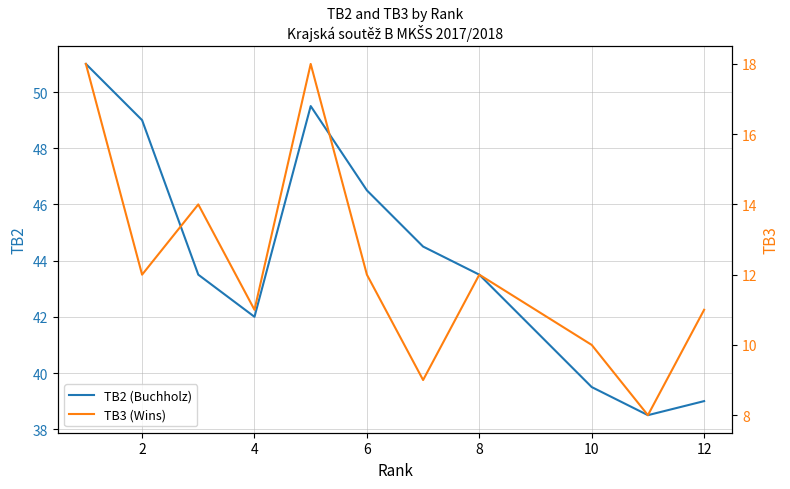

The value of TB2 (Buchholz) at 10 is 61.7. True or false?

False